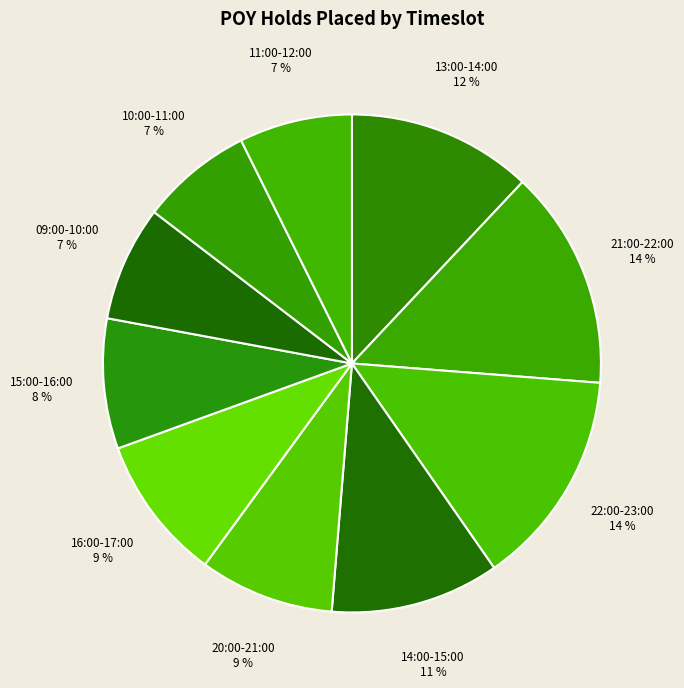

Rank the categories by value from lowest to highest.

10:00-11:00, 11:00-12:00, 09:00-10:00, 15:00-16:00, 20:00-21:00, 16:00-17:00, 14:00-15:00, 13:00-14:00, 22:00-23:00, 21:00-22:00